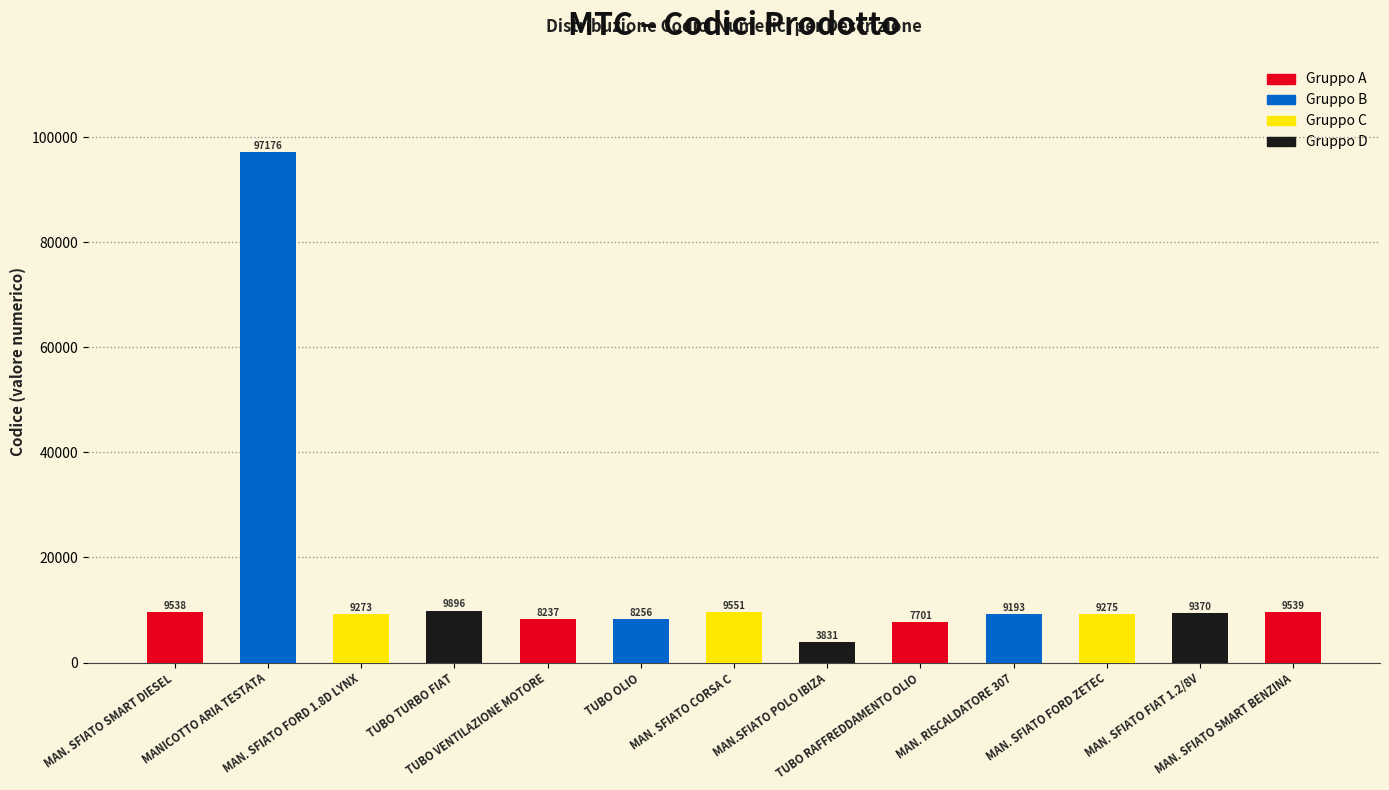

List the labels in order of value, smallest first.

MAN.SFIATO POLO IBIZA, TUBO RAFFREDDAMENTO OLIO, TUBO VENTILAZIONE MOTORE, TUBO OLIO, MAN. RISCALDATORE 307, MAN. SFIATO FORD 1.8D LYNX, MAN. SFIATO FORD ZETEC, MAN. SFIATO FIAT 1.2/8V, MAN. SFIATO SMART DIESEL, MAN. SFIATO SMART BENZINA, MAN. SFIATO CORSA C, TUBO TURBO FIAT, MANICOTTO ARIA TESTATA